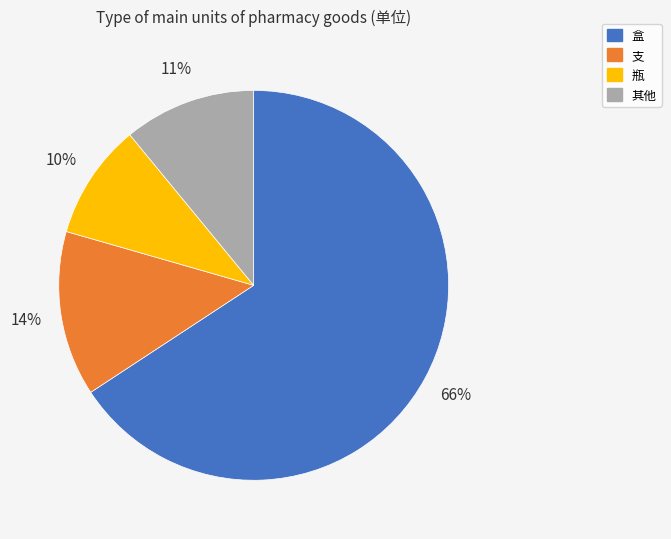

Is there any slice that represents more than half of the pie?

Yes